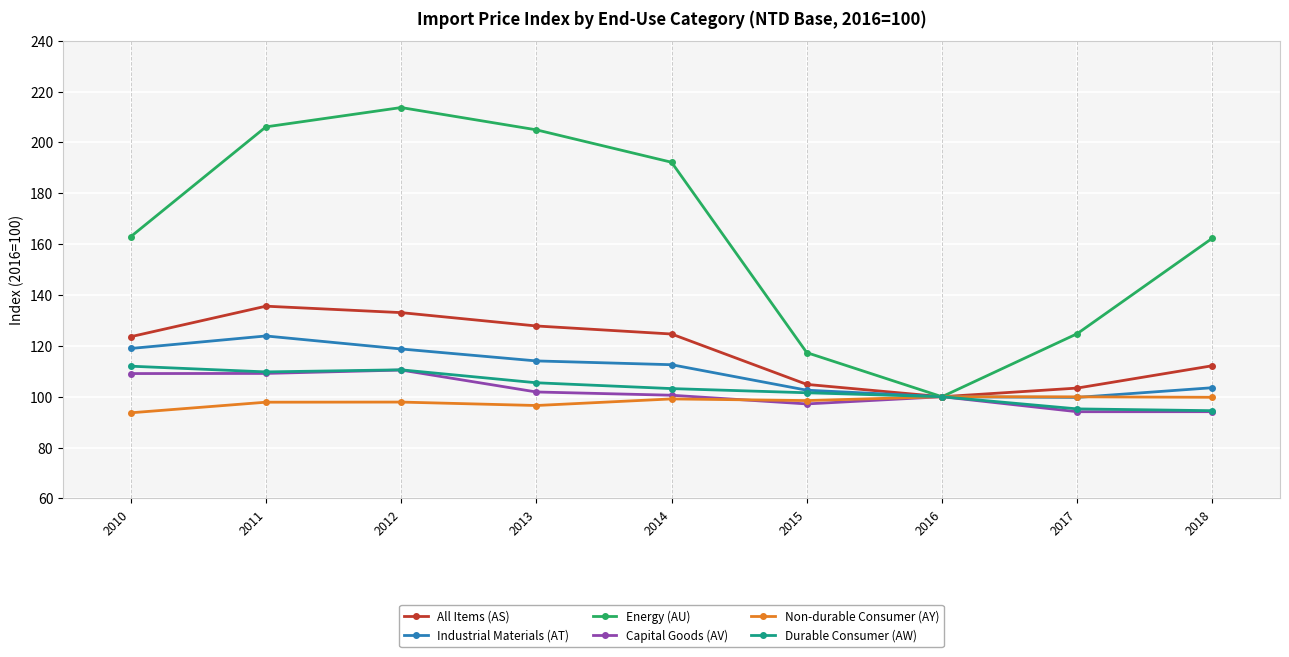

Which category has the lowest value in the Energy (AU) series?

2016